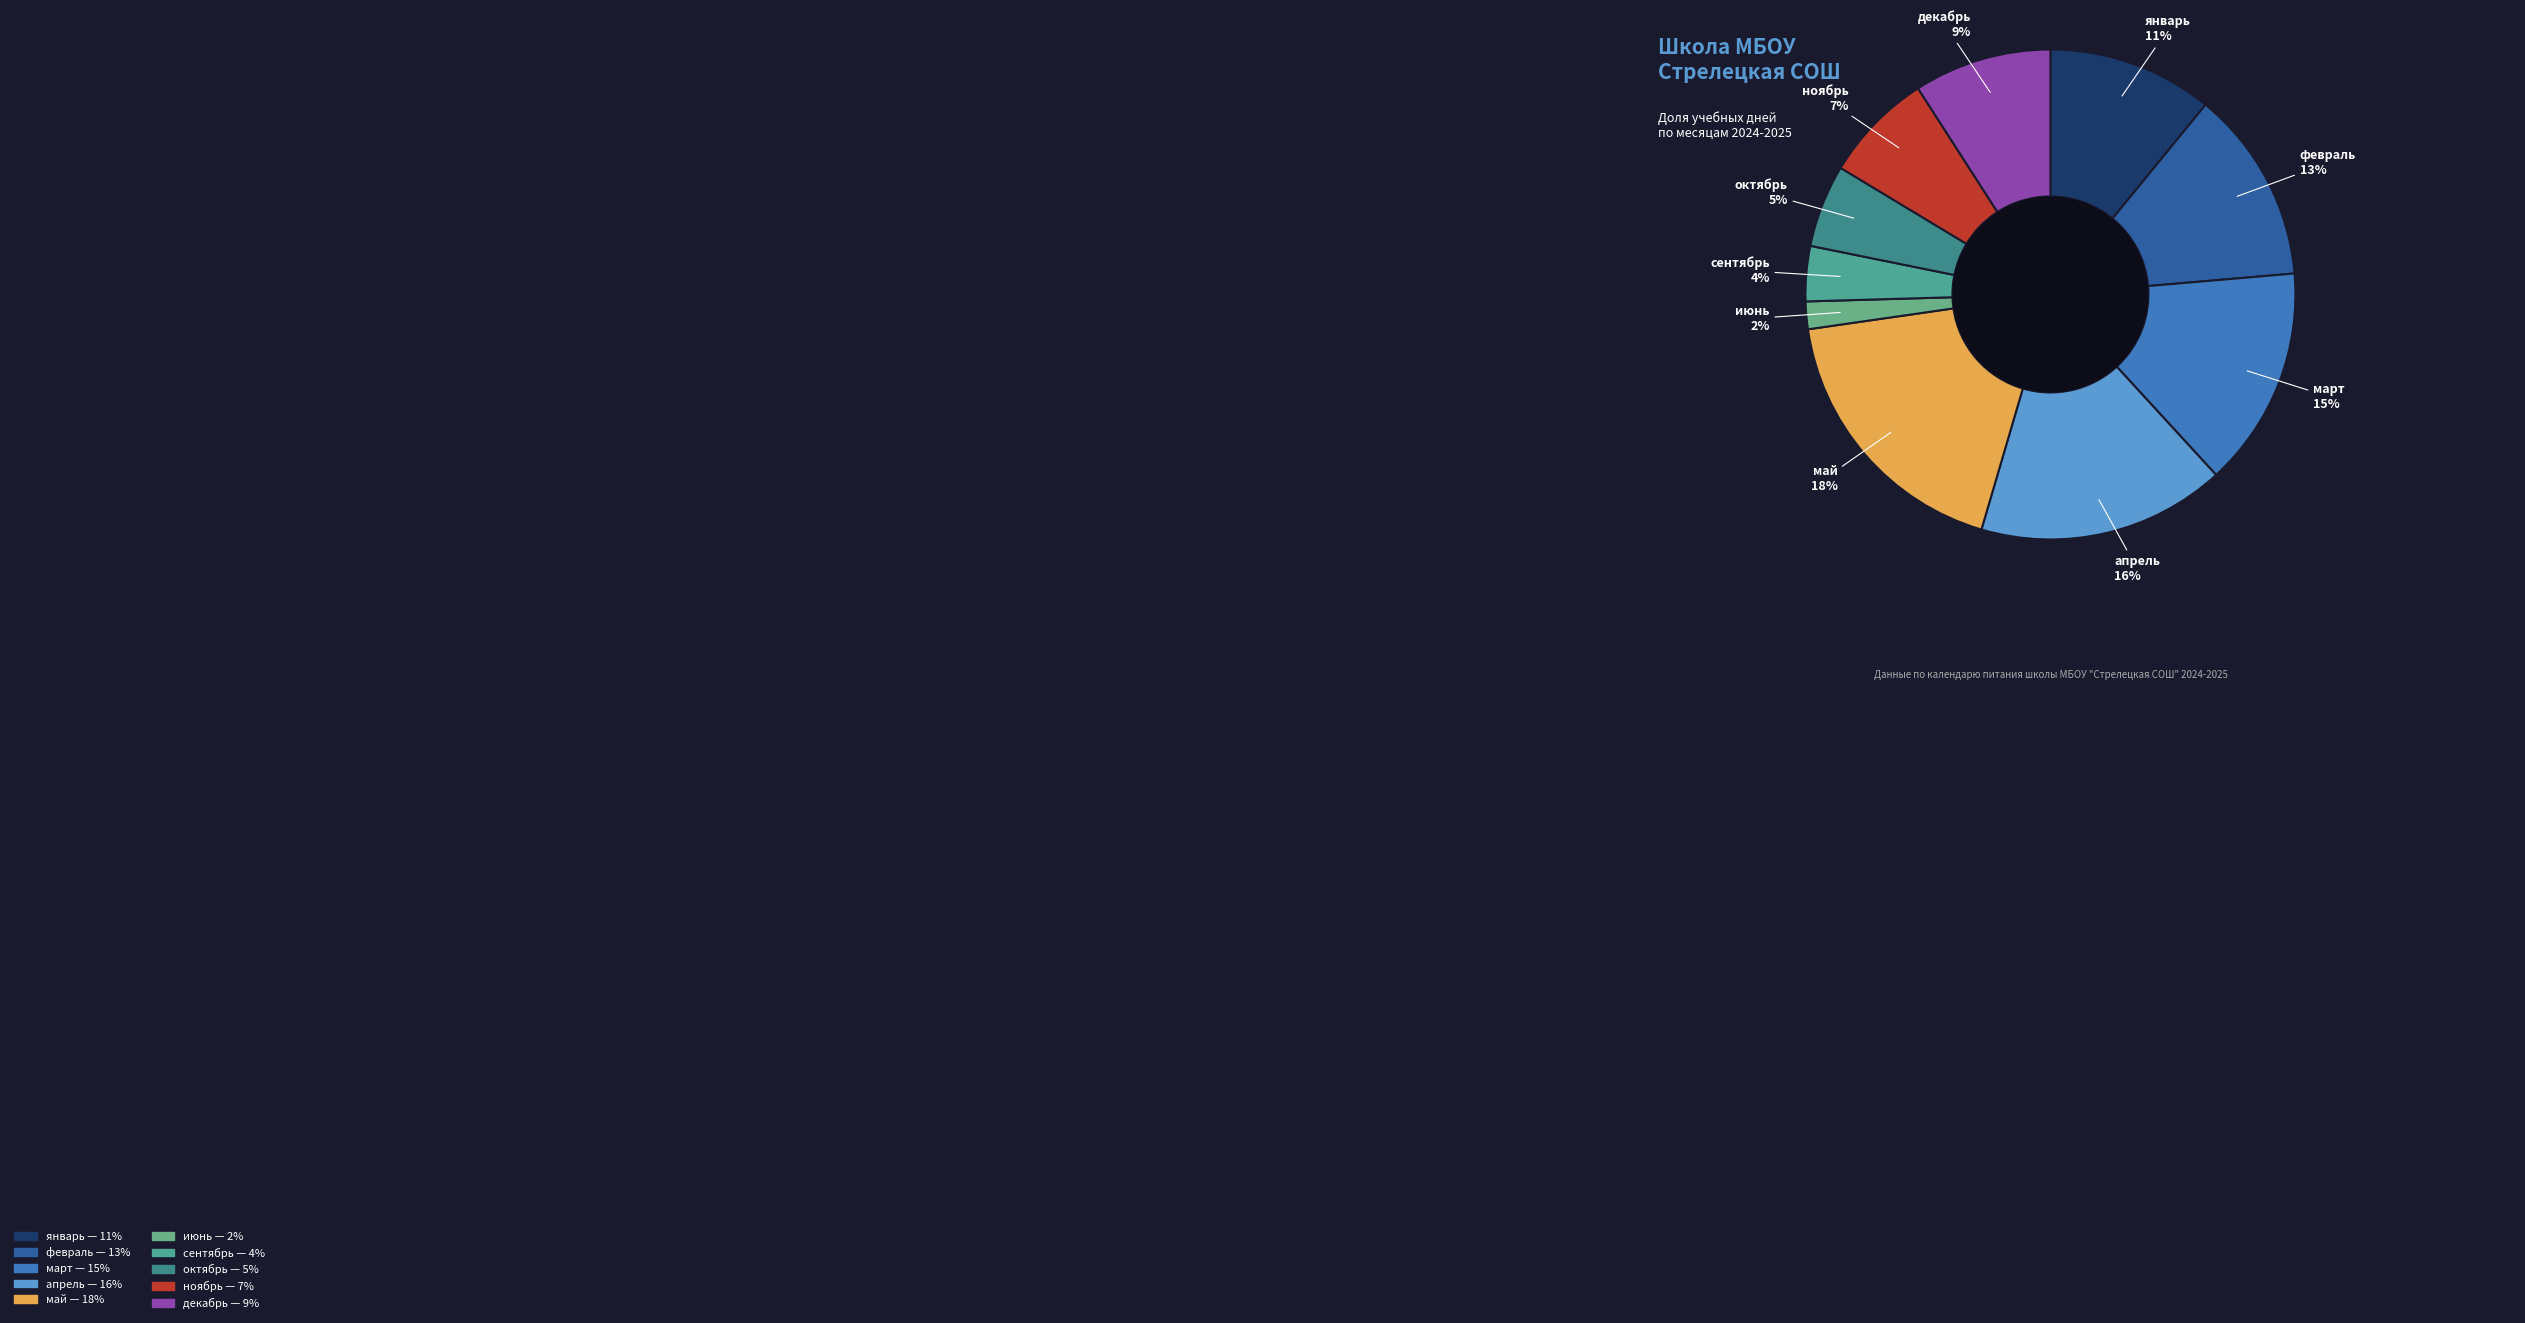

Which has a higher value, сентябрь or февраль?

февраль